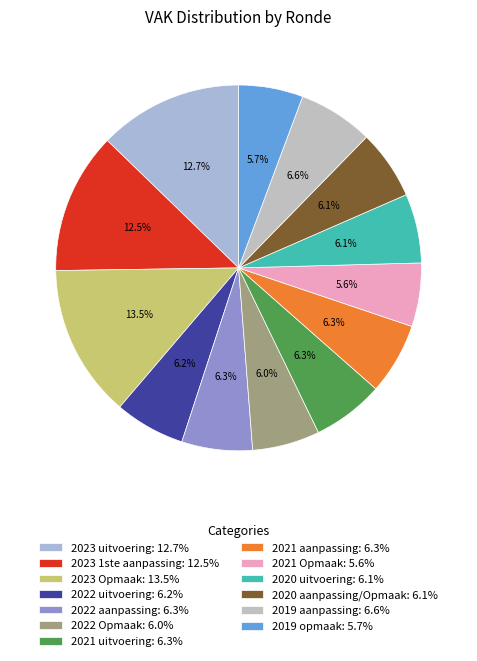

How many segments does this pie chart have?

13